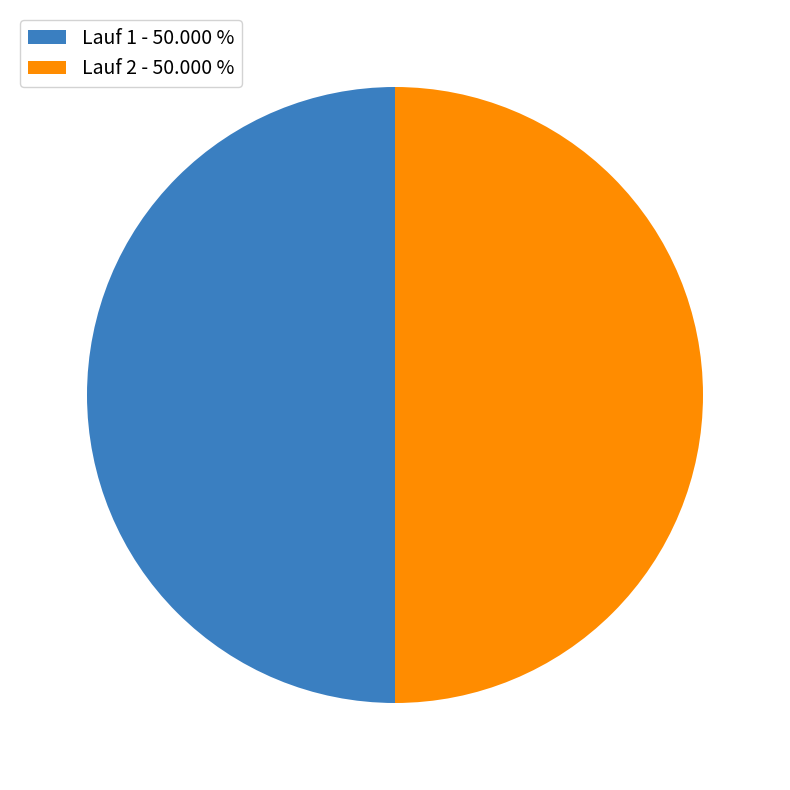

Is the sum of Lauf 1 - 50.000 % and Lauf 2 - 50.000 % greater than half?

Yes